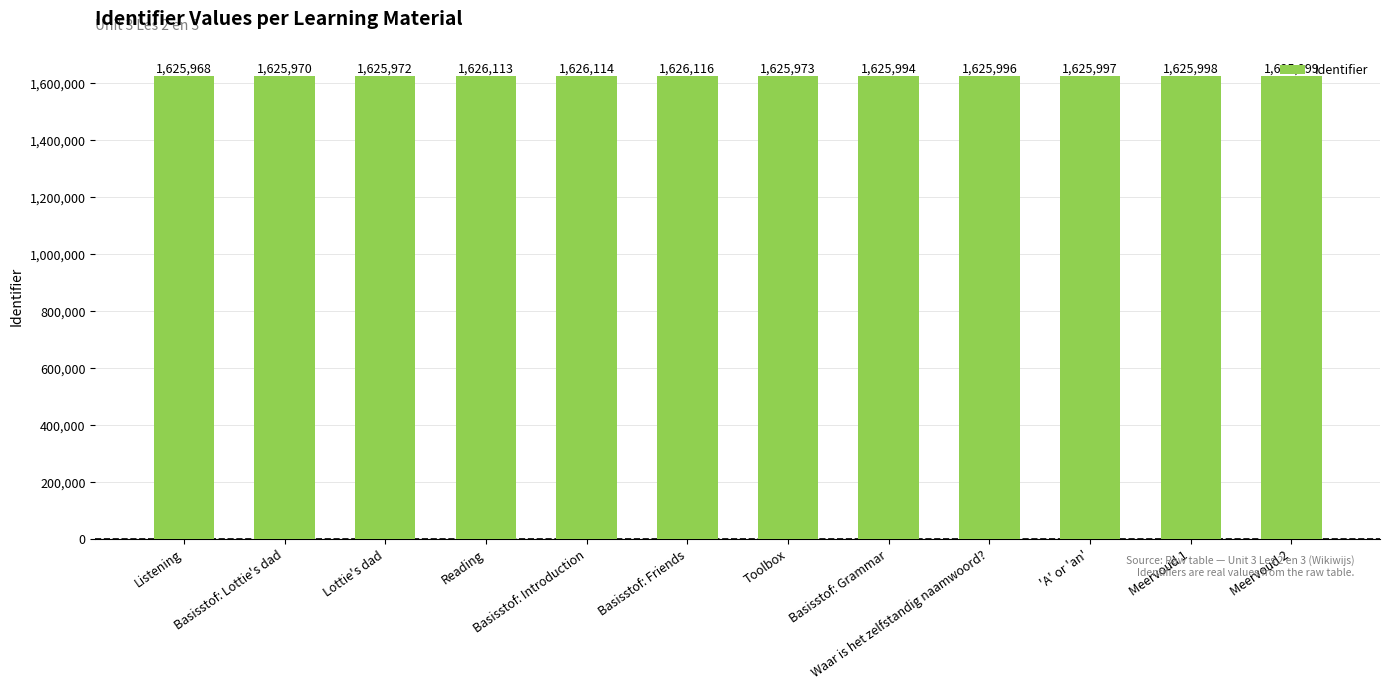

How many distinct data groups are displayed?

1